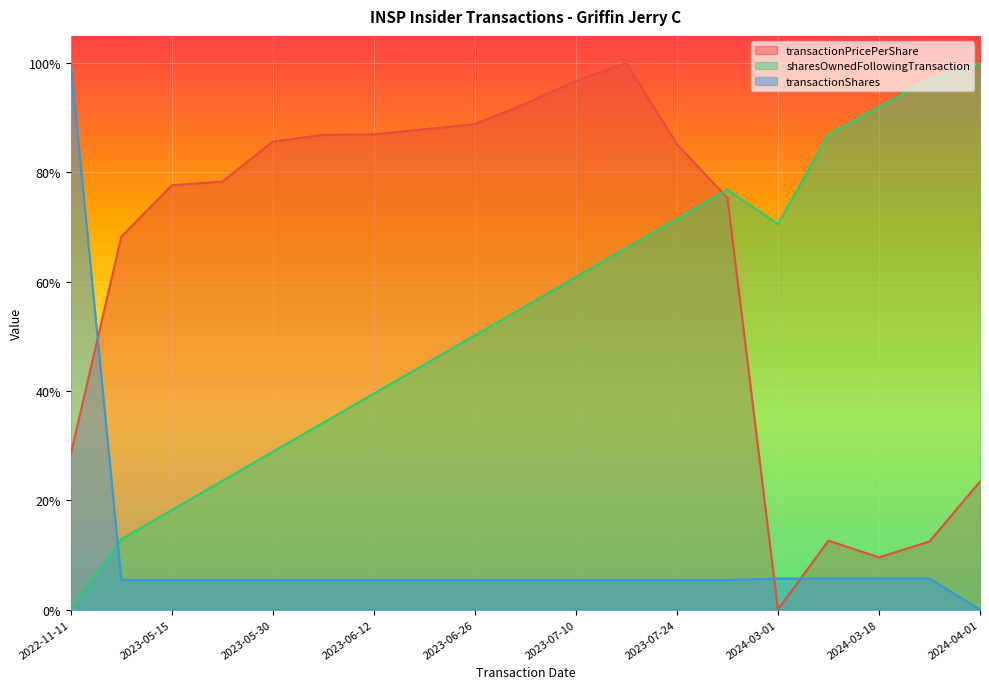

What is the difference between the transactionPricePerShare values at 2023-05-22 and 2023-06-20?

0.1